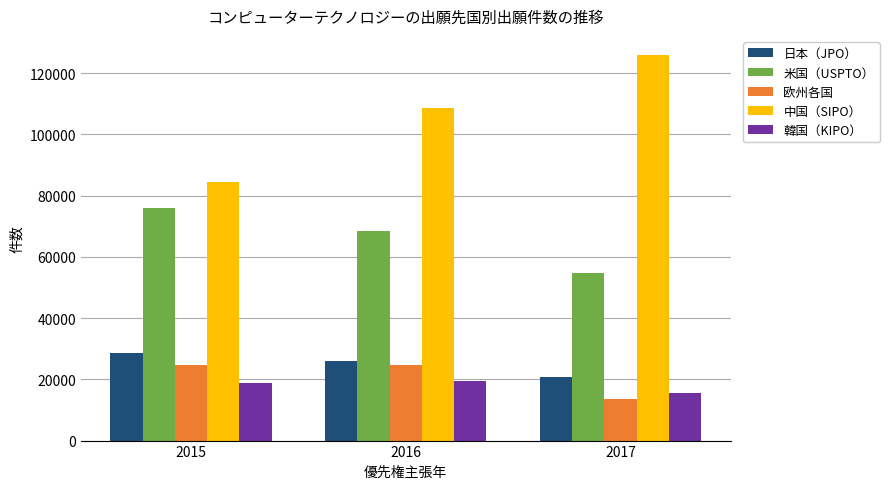

What is the sum of all 欧州各国 values?

63236